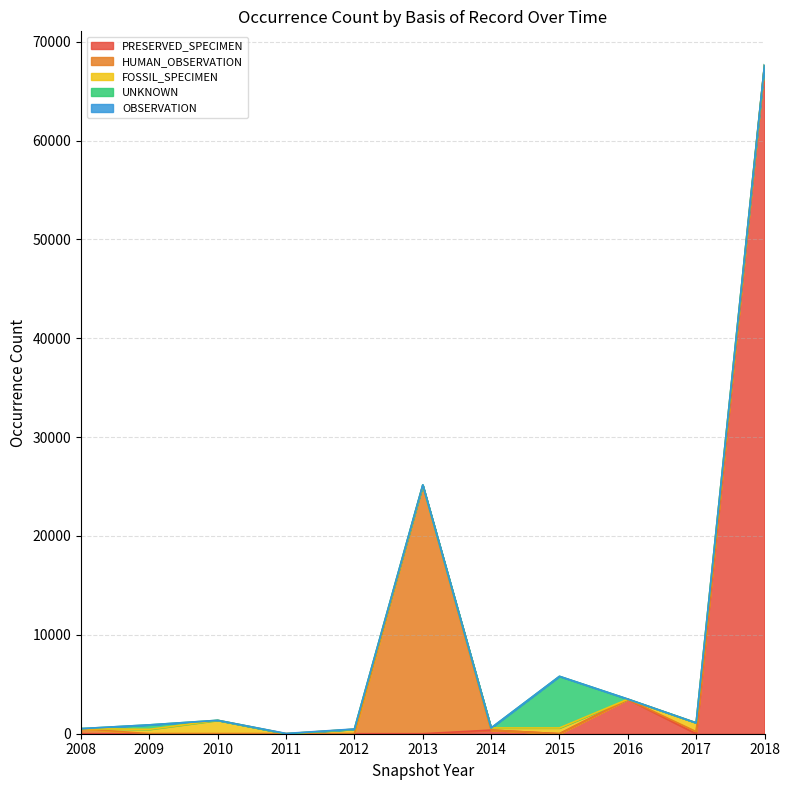

What is the difference between the second highest and minimum values in the HUMAN_OBSERVATION series?

416